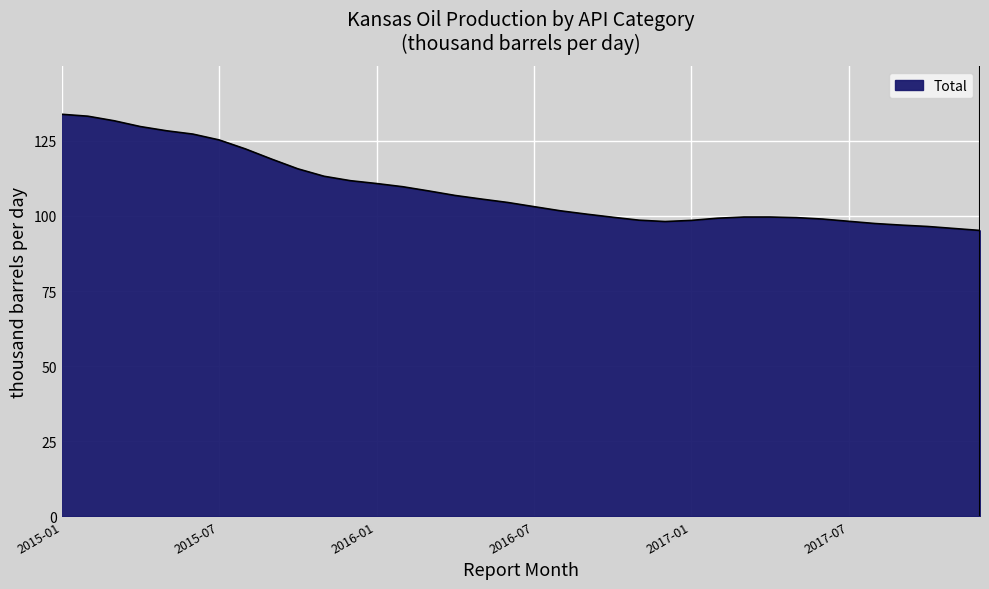

What is the minimum value shown in the chart?

95.2